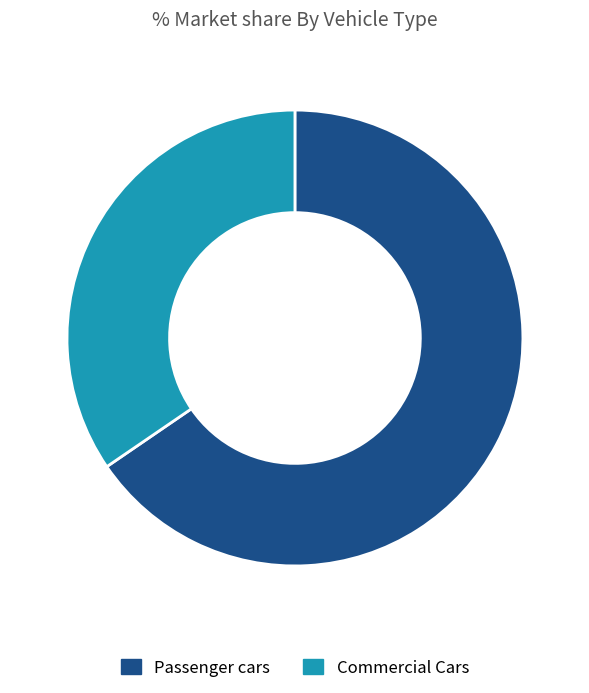

To the nearest percent, what is the difference between the largest and smallest slice percentages?

31%